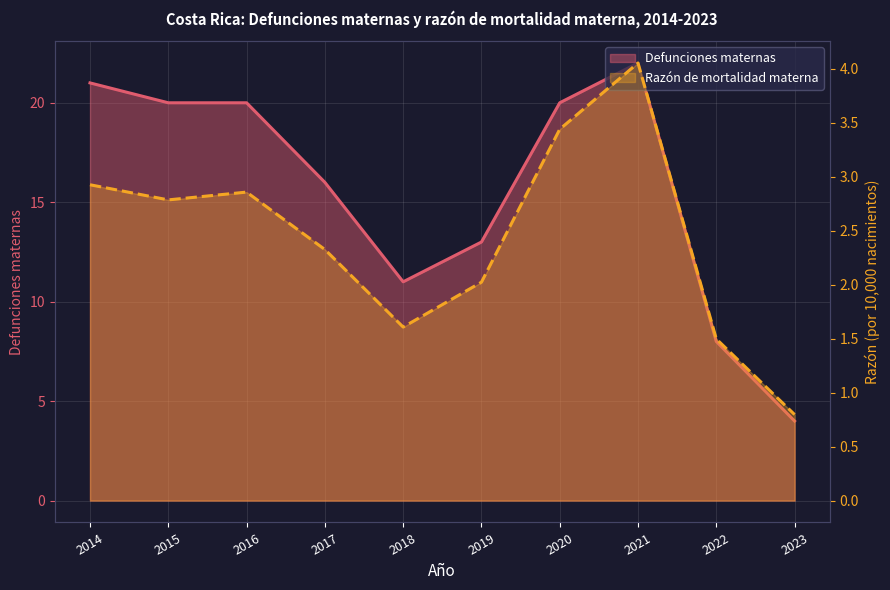

Count the number of data series in this chart.

2